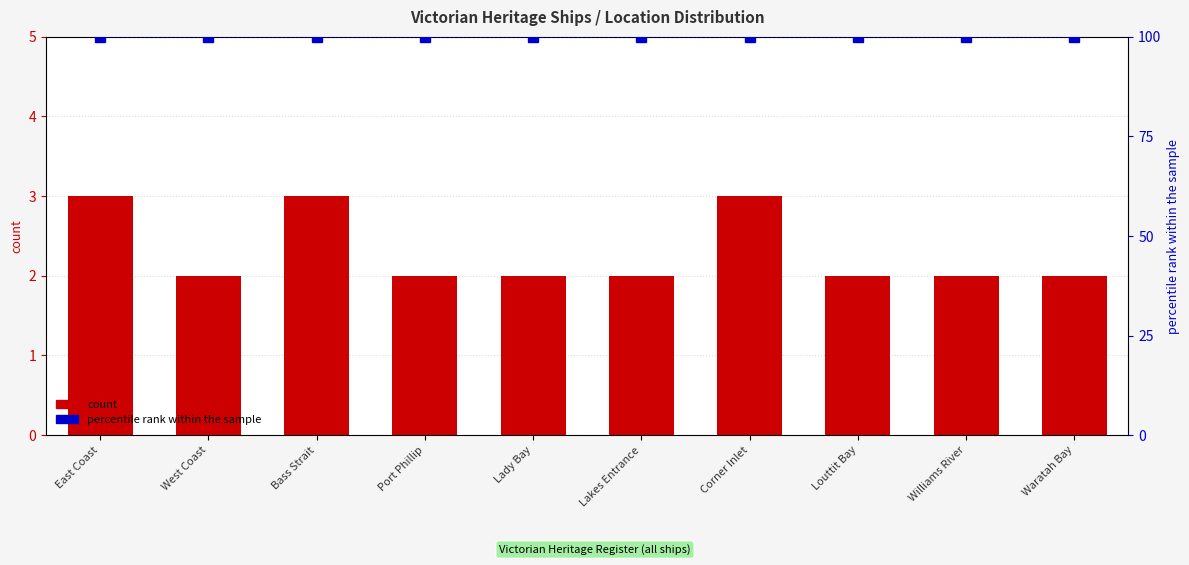

What is the spread (max minus min) of values at East Coast?

97